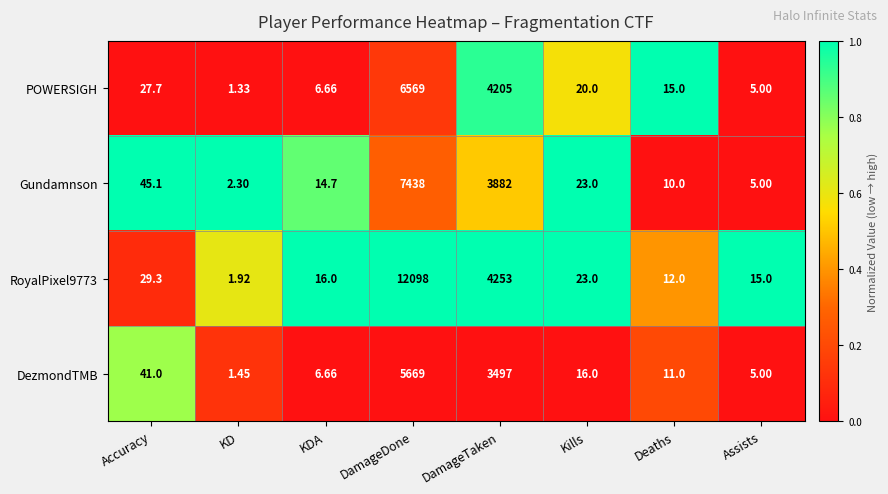

Which category has the lowest value in the Gundamnson series?

KD